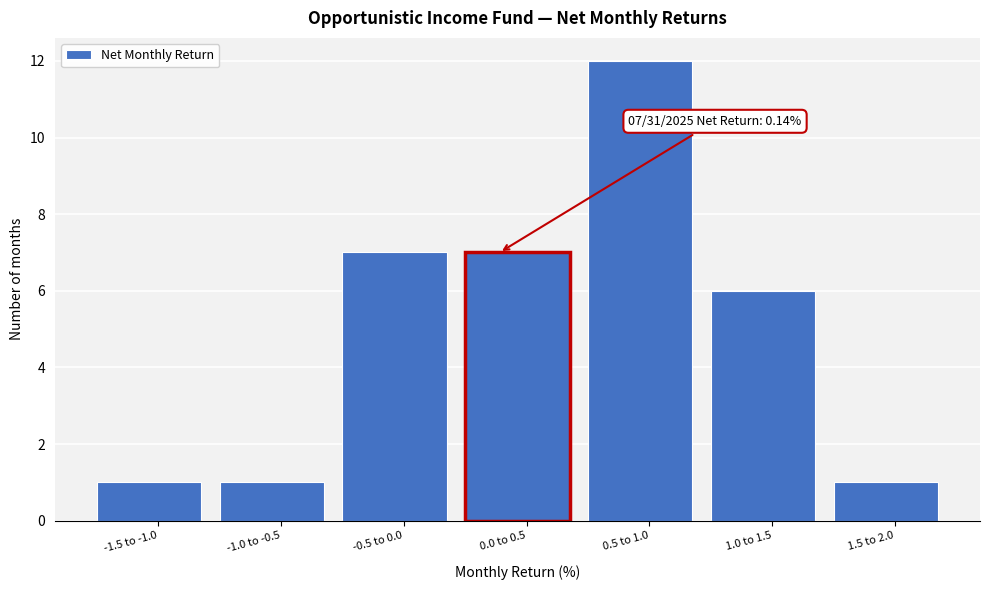

Reading left to right, extract all data points from this chart.

-1.5 to -1.0=1	-1.0 to -0.5=1	-0.5 to 0.0=7	0.0 to 0.5=7	0.5 to 1.0=12	1.0 to 1.5=6	1.5 to 2.0=1